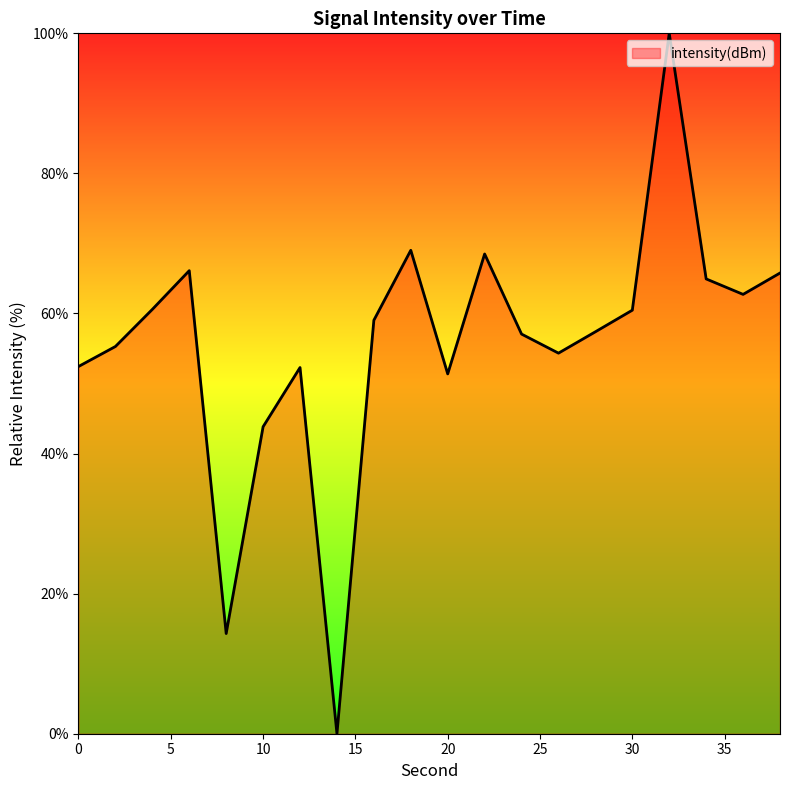

What is the maximum value shown in the chart?

100.0